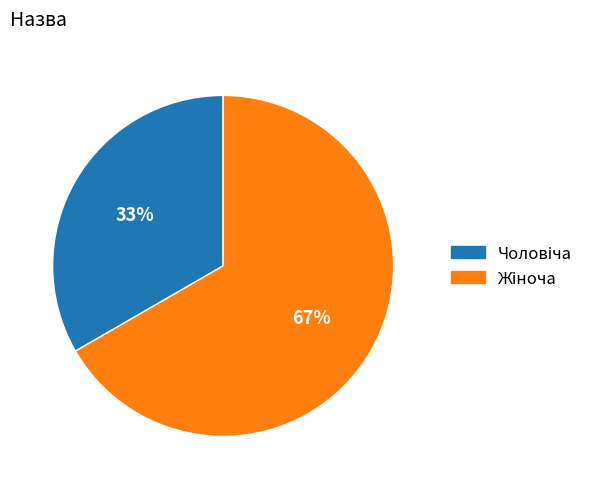

Is there a majority slice in this chart?

Yes